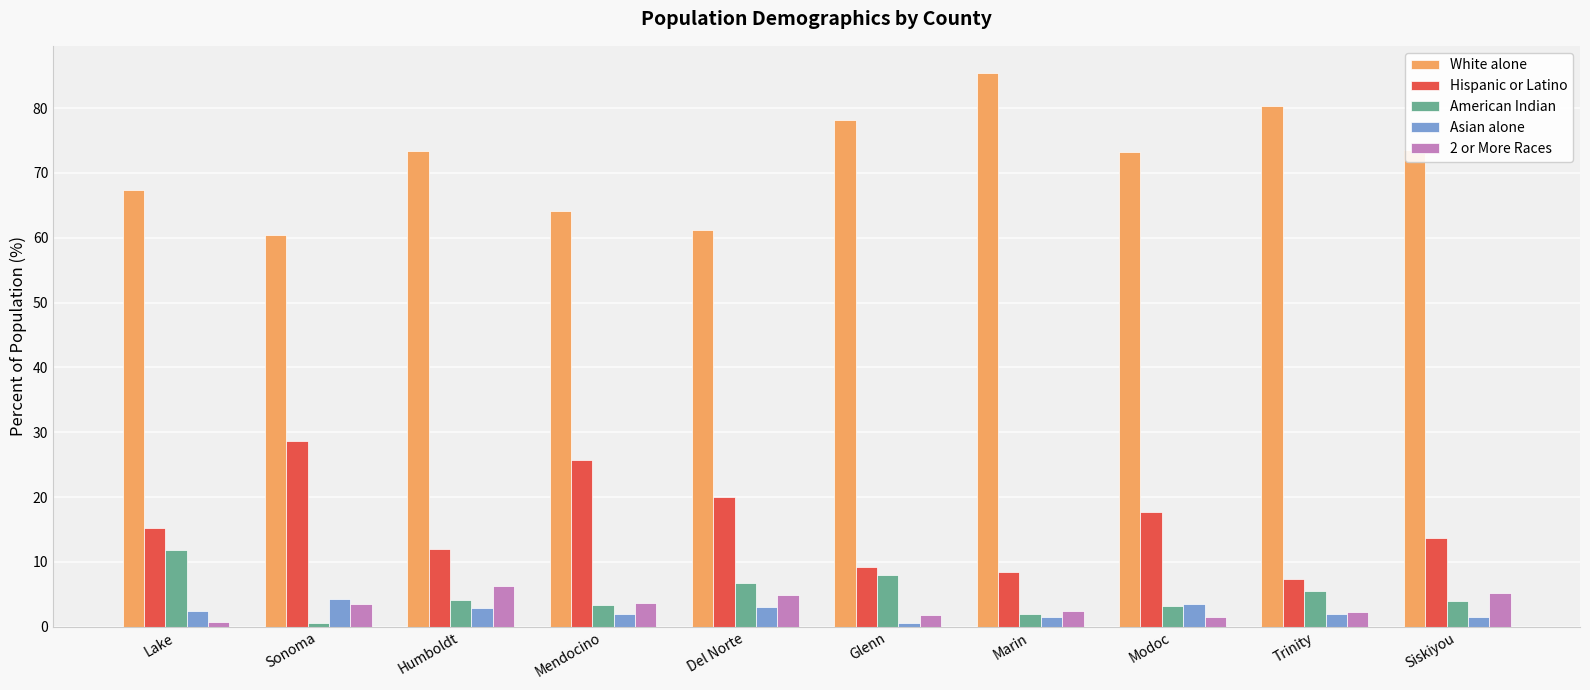

What value does the White alone series have at Mendocino?

64.1